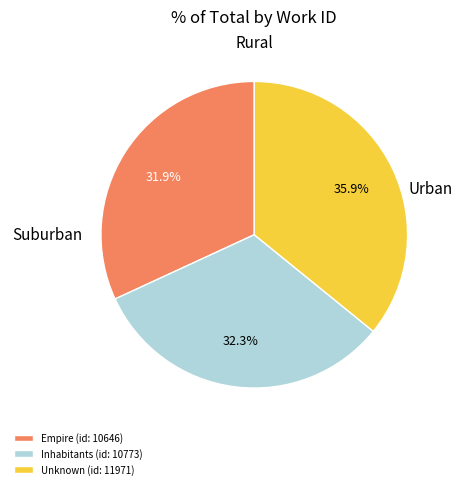

Is the sum of Inhabitants (id: 10773) and Empire (id: 10646) greater than half?

Yes